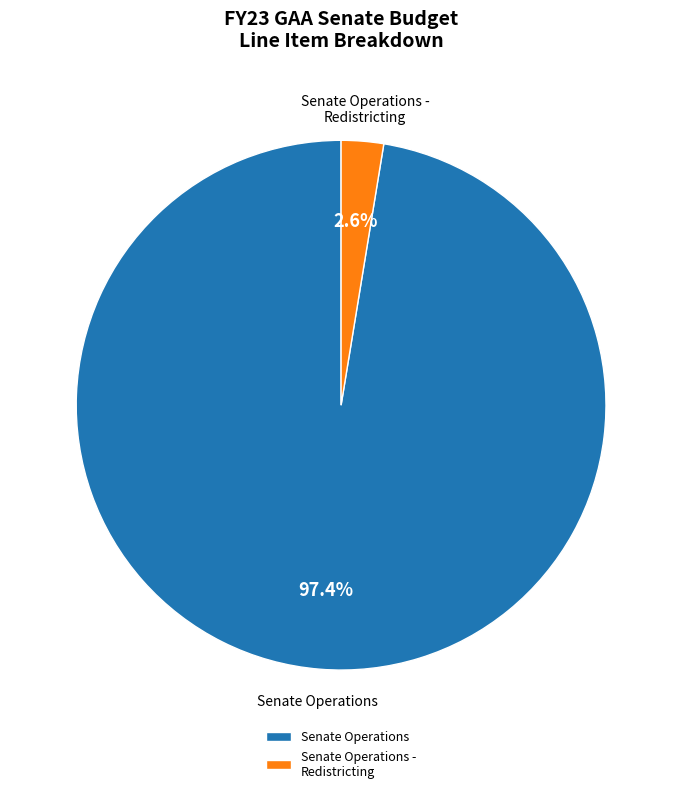

True or false: Senate Operations - Redistricting accounts for 3% of the total.

True